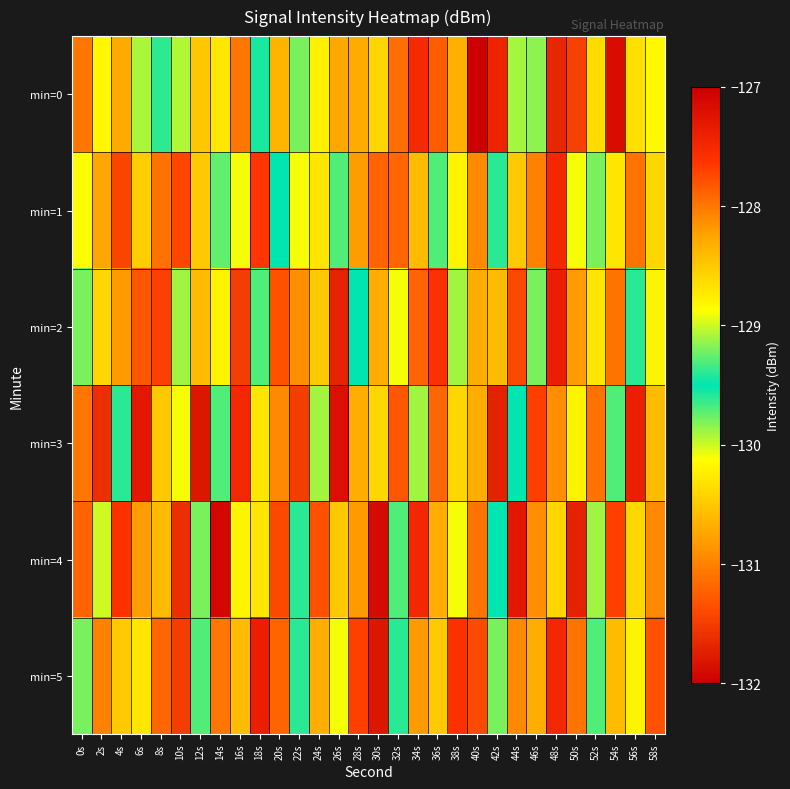

Reading left to right, transcribe all the data shown in this chart.

min=0: 0s=-131.1	2s=-128.8	4s=-130.7	6s=-129.1	8s=-129.6	10s=-129.9	12s=-128.5	14s=-128.7	16s=-131.1	18s=-129.4	20s=-128.4	22s=-129.2	24s=-130.2	26s=-130.7	28s=-128.3	30s=-130.4	32s=-131.1	34s=-127.5	36s=-131.3	38s=-130.7	40s=-127.0	42s=-127.4	44s=-129.1	46s=-129.2	48s=-131.7	50s=-131.5	52s=-130.4	54s=-127.2	56s=-130.3	58s=-128.8
min=1: 0s=-130.1	2s=-130.7	4s=-131.4	6s=-130.5	8s=-128.0	10s=-127.7	12s=-128.5	14s=-129.3	16s=-130.1	18s=-127.6	20s=-129.5	22s=-130.1	24s=-128.7	26s=-129.3	28s=-130.8	30s=-131.2	32s=-127.9	34s=-128.4	36s=-129.7	38s=-130.2	40s=-128.1	42s=-129.6	44s=-130.5	46s=-131.0	48s=-127.5	50s=-128.9	52s=-129.8	54s=-130.3	56s=-131.1	58s=-128.6
min=2: 0s=-129.8	2s=-130.4	4s=-128.2	6s=-131.3	8s=-127.7	10s=-129.1	12s=-130.6	14s=-128.8	16s=-131.5	18s=-129.3	20s=-127.8	22s=-130.9	24s=-128.5	26s=-131.7	28s=-129.5	30s=-128.3	32s=-130.1	34s=-131.2	36s=-127.6	38s=-129.9	40s=-130.7	42s=-128.4	44s=-131.4	46s=-129.2	48s=-127.4	50s=-130.8	52s=-128.7	54s=-131.1	56s=-129.6	58s=-130.2
min=3: 0s=-128.0	2s=-131.6	4s=-129.4	6s=-127.3	8s=-130.5	10s=-128.9	12s=-131.8	14s=-129.7	16s=-127.5	18s=-130.3	20s=-128.1	22s=-131.5	24s=-129.9	26s=-127.2	28s=-130.7	30s=-128.6	32s=-131.3	34s=-129.1	36s=-127.9	38s=-130.4	40s=-128.3	42s=-131.7	44s=-129.5	46s=-127.7	48s=-130.9	50s=-128.8	52s=-131.1	54s=-129.3	56s=-127.4	58s=-130.6
min=4: 0s=-131.2	2s=-129.0	4s=-127.6	6s=-130.8	8s=-128.4	10s=-131.6	12s=-129.8	14s=-127.1	16s=-130.2	18s=-128.7	20s=-131.4	22s=-129.6	24s=-127.8	26s=-130.5	28s=-128.2	30s=-131.9	32s=-129.3	34s=-127.5	36s=-130.7	38s=-128.9	40s=-131.1	42s=-129.5	44s=-127.3	46s=-130.9	48s=-128.6	50s=-131.7	52s=-129.1	54s=-127.7	56s=-130.4	58s=-128.1
min=5: 0s=-129.2	2s=-131.0	4s=-128.5	6s=-130.3	8s=-127.9	10s=-131.5	12s=-129.7	14s=-128.0	16s=-130.6	18s=-127.4	20s=-131.2	22s=-129.4	24s=-128.3	26s=-130.1	28s=-127.7	30s=-131.8	32s=-129.6	34s=-128.2	36s=-130.5	38s=-127.6	40s=-131.4	42s=-129.8	44s=-128.1	46s=-130.7	48s=-127.5	50s=-131.1	52s=-129.3	54s=-128.4	56s=-130.2	58s=-127.8